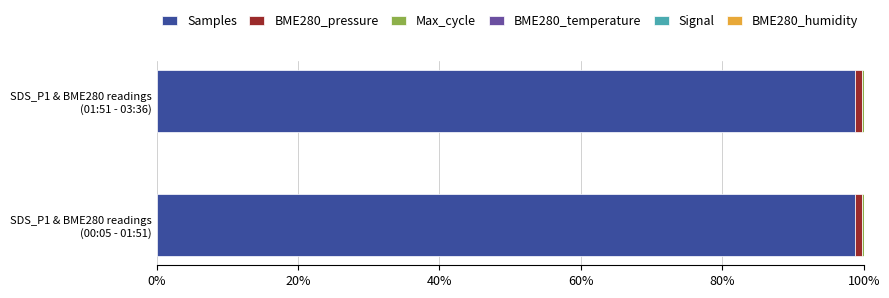

How many groups of bars are there?

2